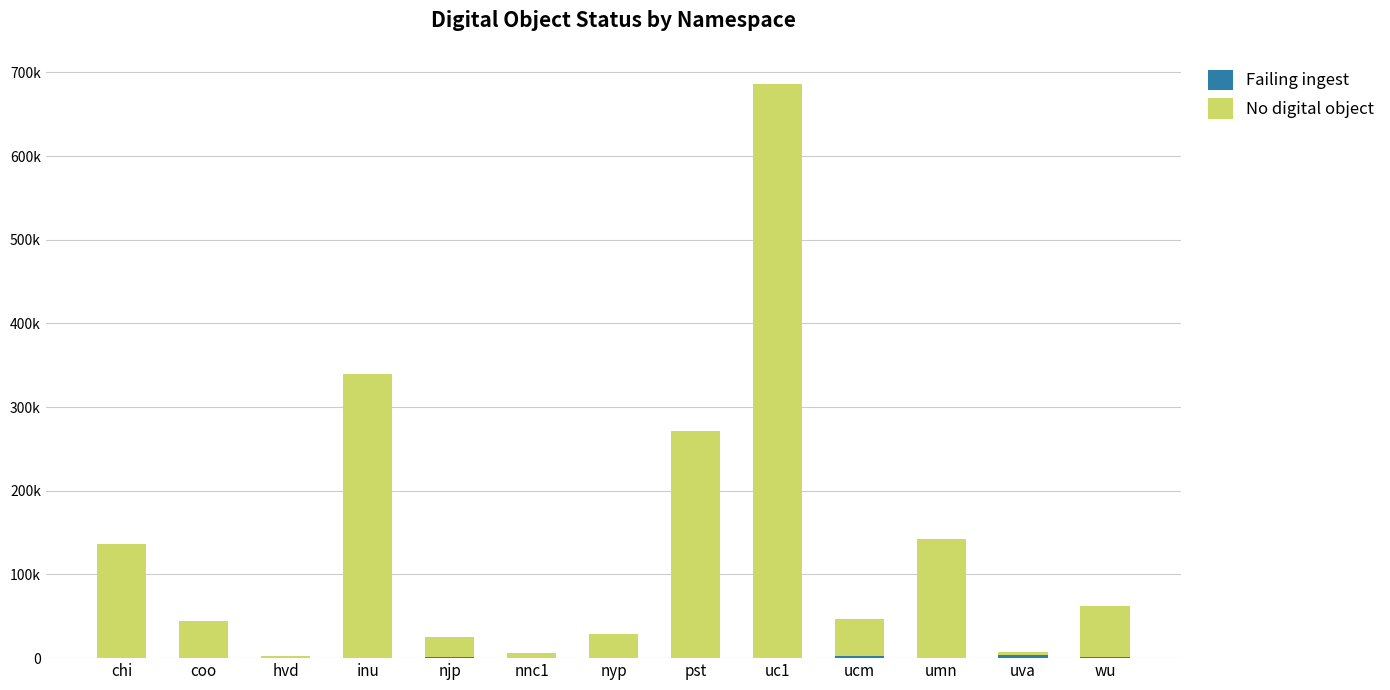

Are the bars horizontal?

No